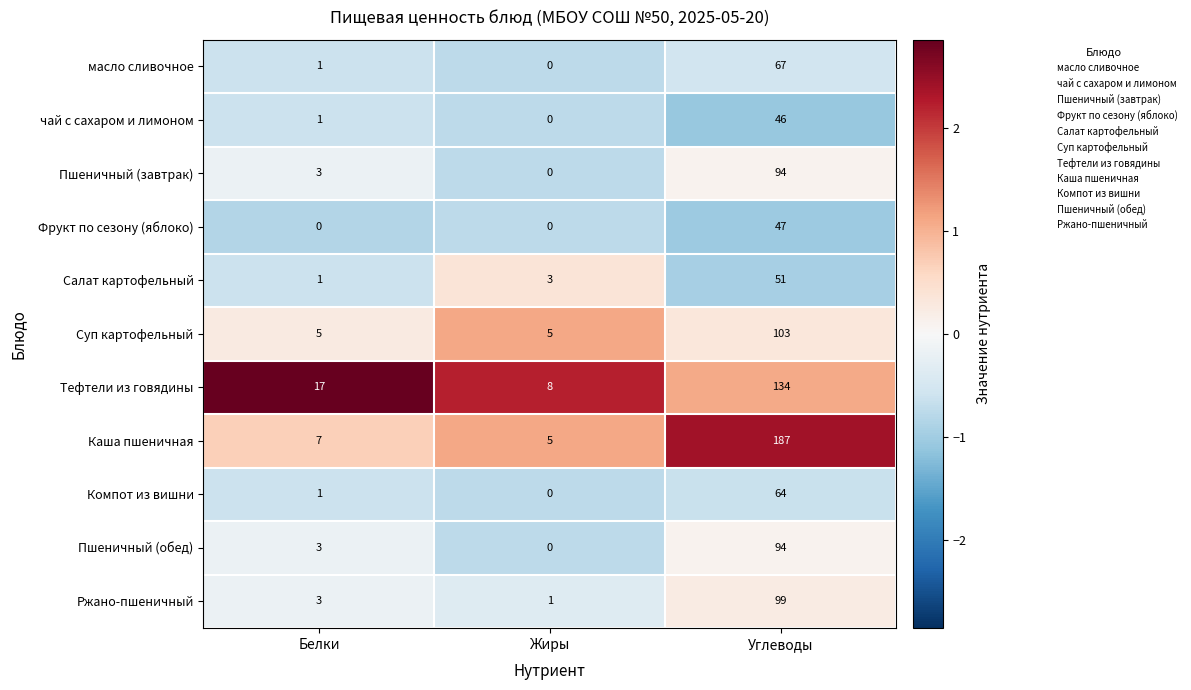

Which series changed the most between Белки and Углеводы?

Каша пшеничная